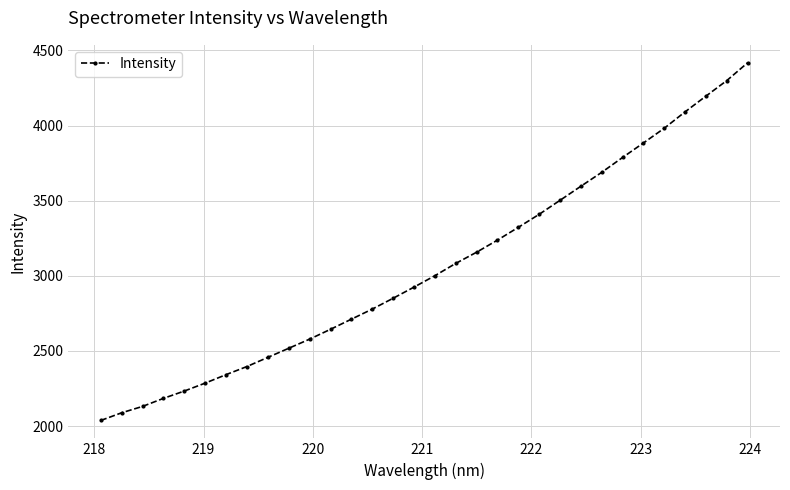

What is the minimum value shown in the chart?

2037.1